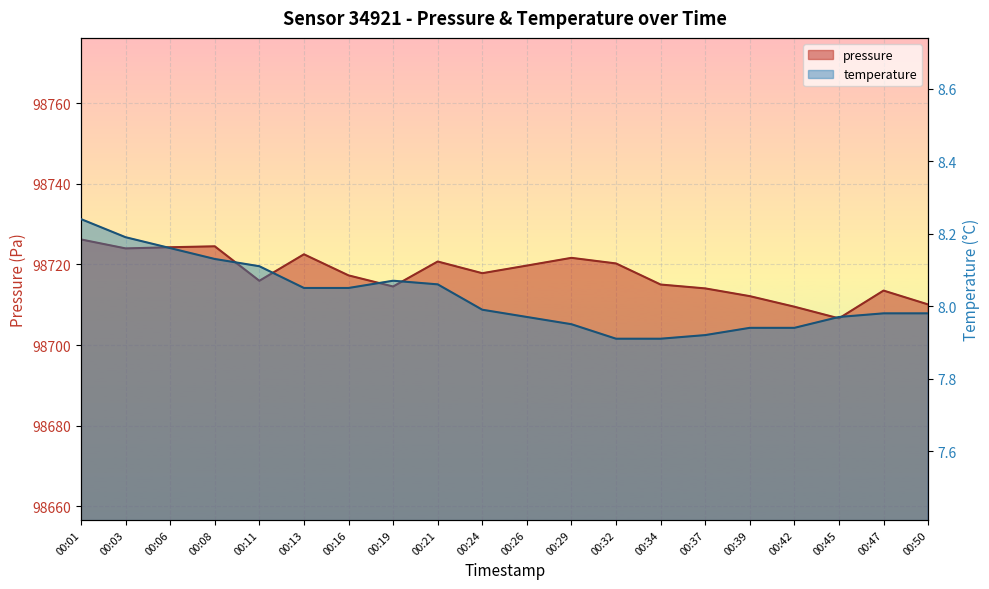

Between 00:29 and 00:03, which is larger?

00:03